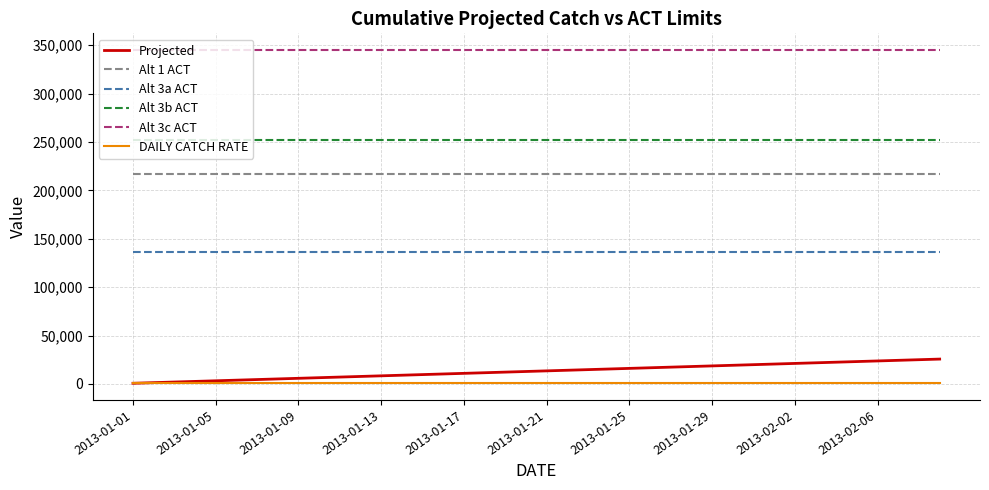

Rank the series by their maximum value, from highest to lowest.

Alt 3c ACT, Alt 3b ACT, Alt 1 ACT, Alt 3a ACT, Projected, DAILY CATCH RATE